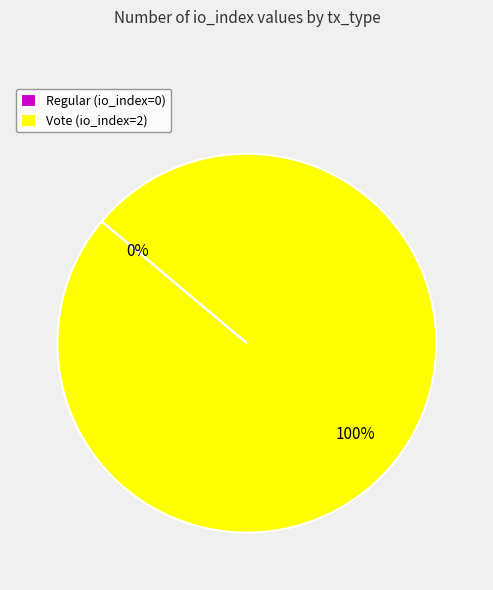

True or false: Regular (io_index=0) accounts for 0% of the total.

True